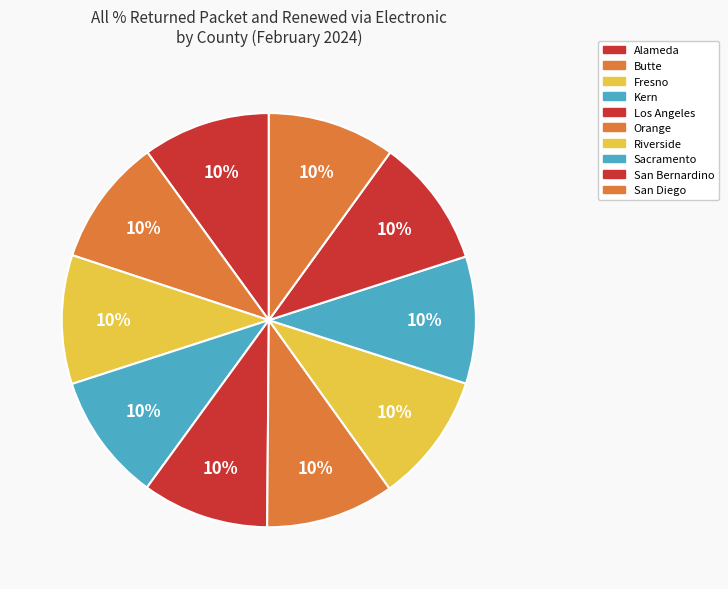

How many segments does this pie chart have?

10